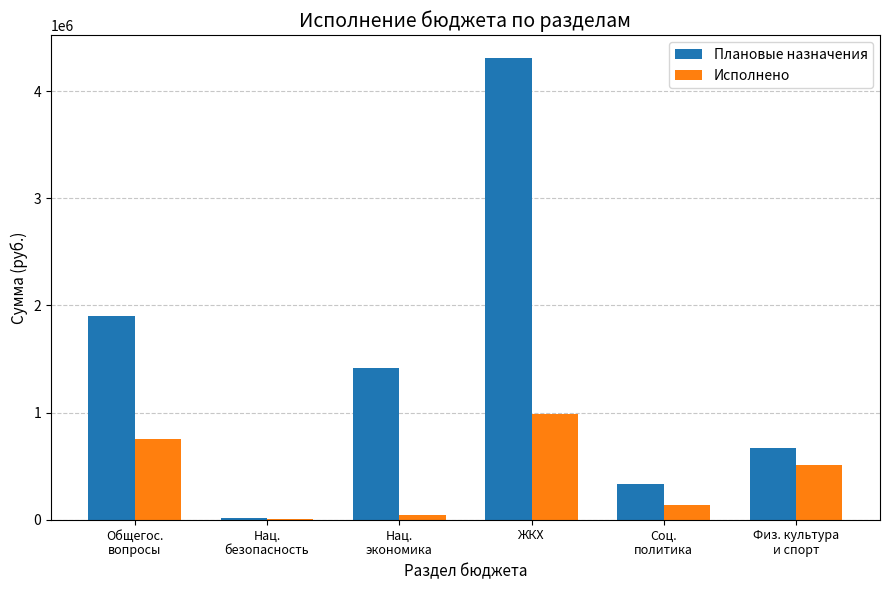

Which series has the largest total across all categories?

Плановые назначения